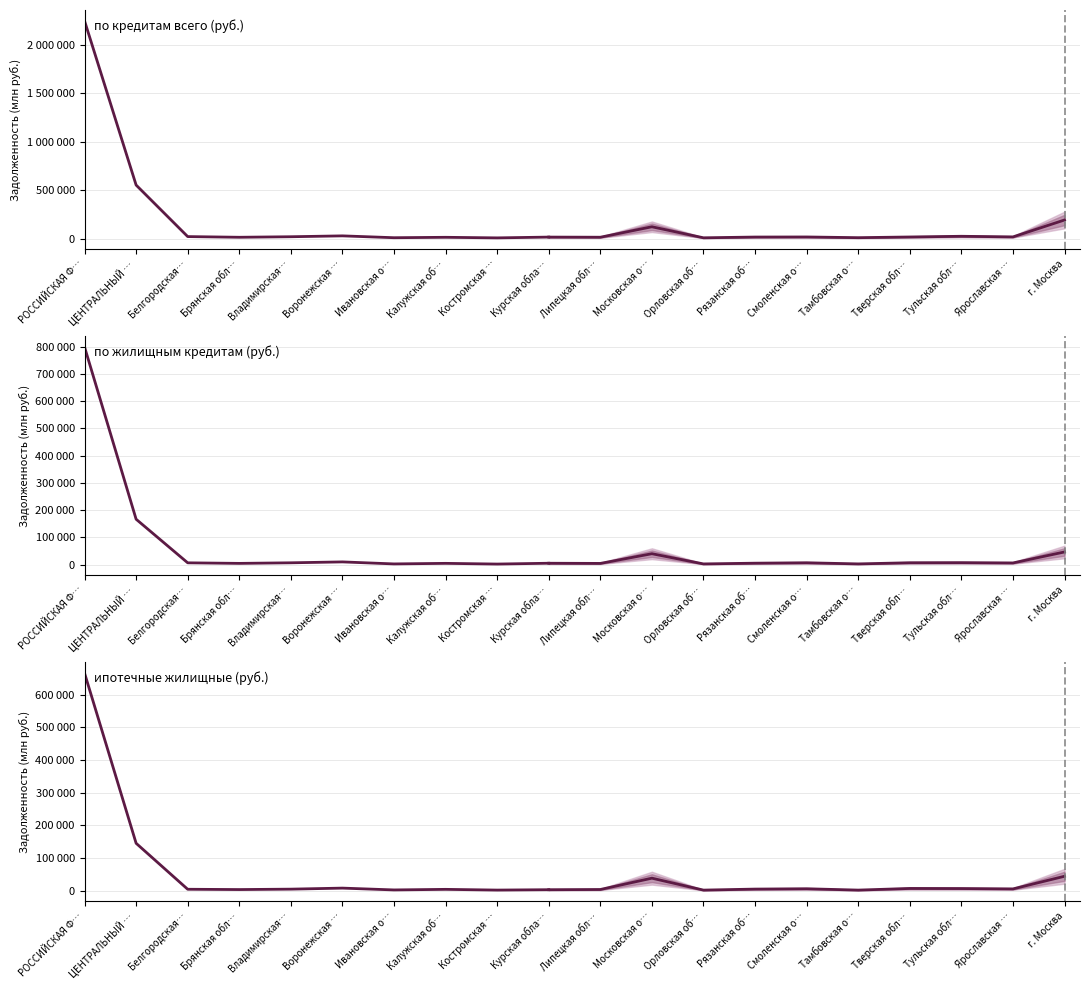

Rank the series at Белгородская… from lowest to highest value.

ипотечные жилищные (руб.), по жилищным кредитам (руб.), по кредитам всего (руб.)